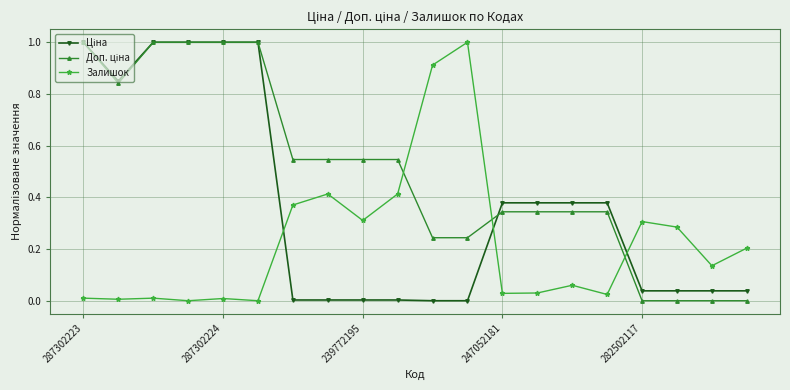

What is the maximum value shown in the chart?

1.0